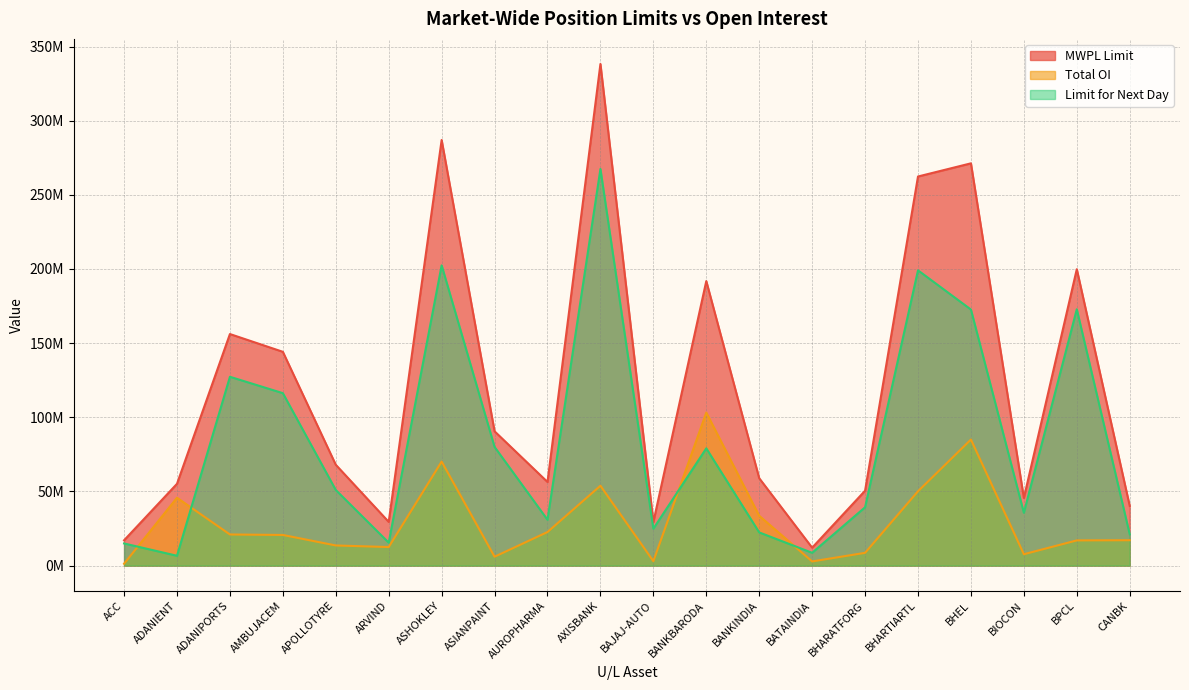

Which series changed the most between ADANIPORTS and BHARTIARTL?

MWPL Limit